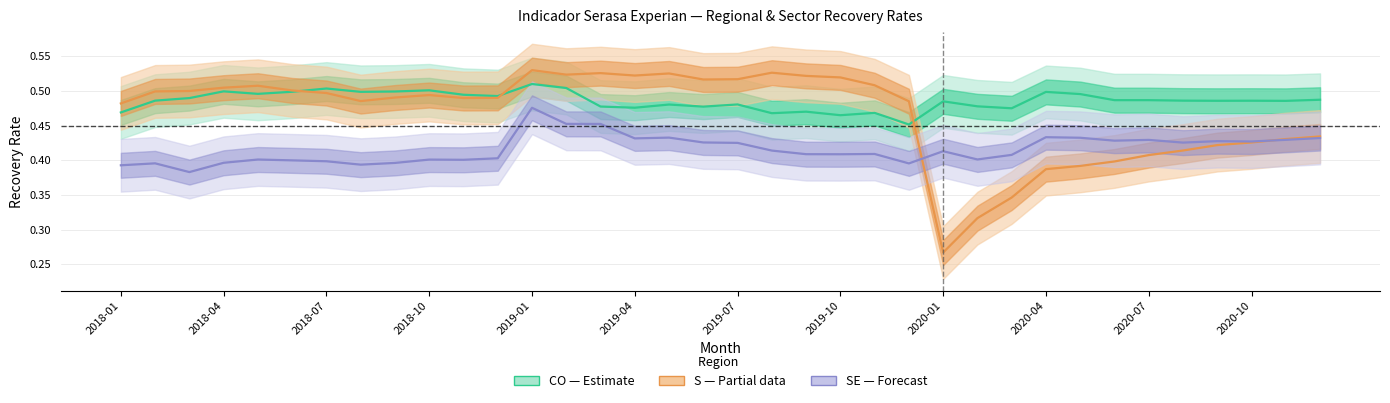

Rank the series by their maximum value, from highest to lowest.

S (center), CO (center), SE (center)